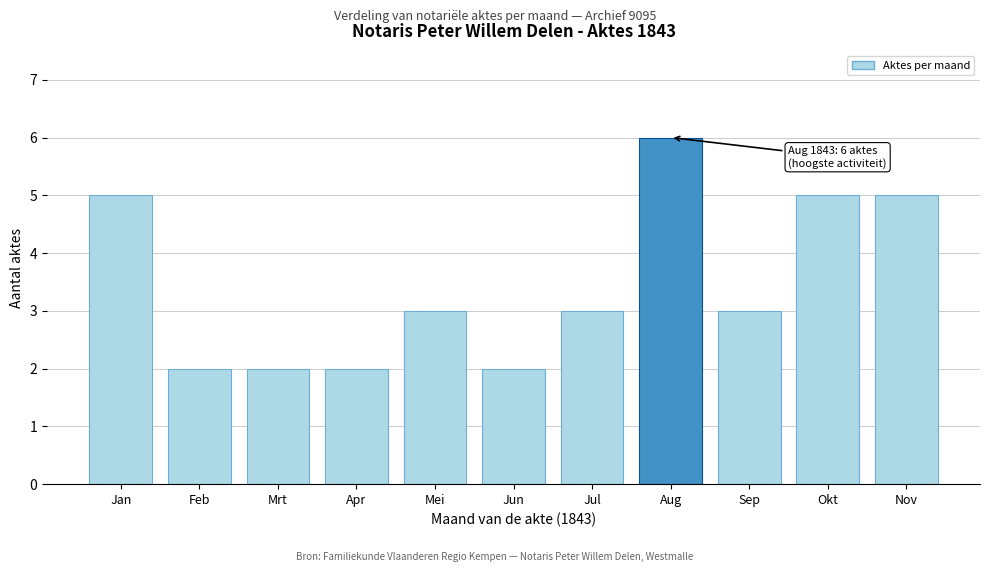

Reading left to right, transcribe all the data shown in this chart.

Jan=5	Feb=2	Mrt=2	Apr=2	Mei=3	Jun=2	Jul=3	Aug=6	Sep=3	Okt=5	Nov=5